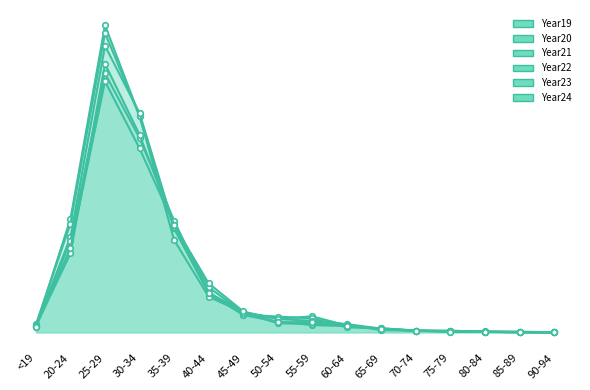

List the series in order of their peak value, lowest first.

Year24, Year22, Year23, Year21, Year20, Year19